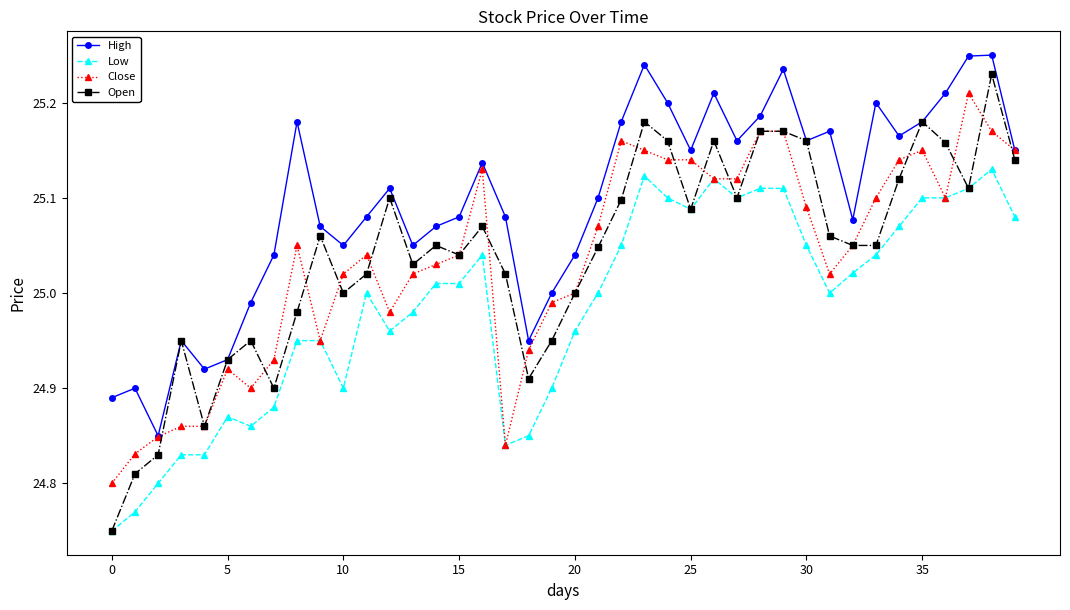

True or false: Low and High cross at least once.

False